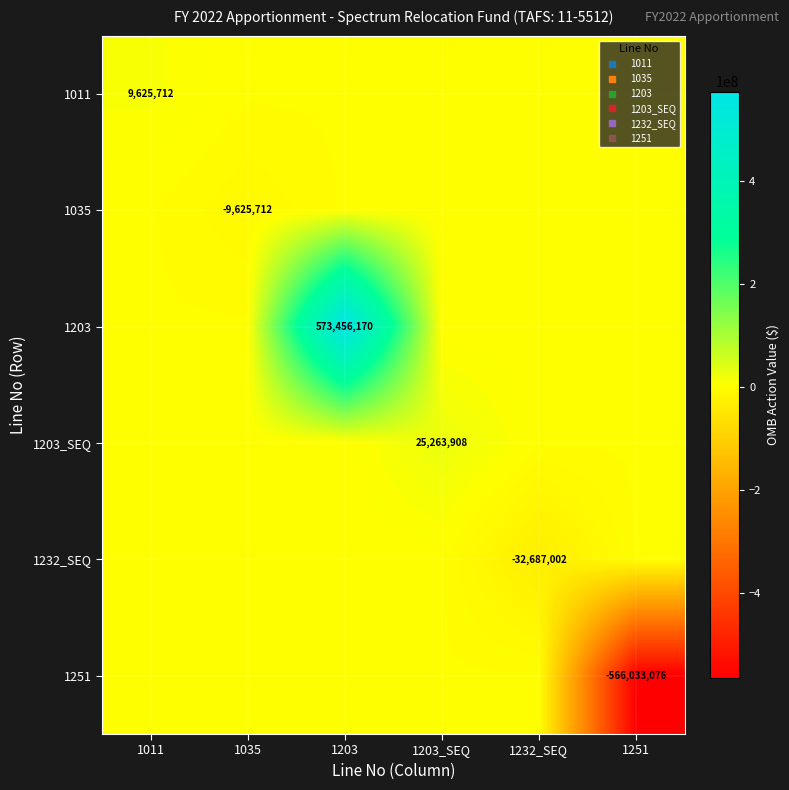

At how many categories does at least one series exceed 22531382?

2